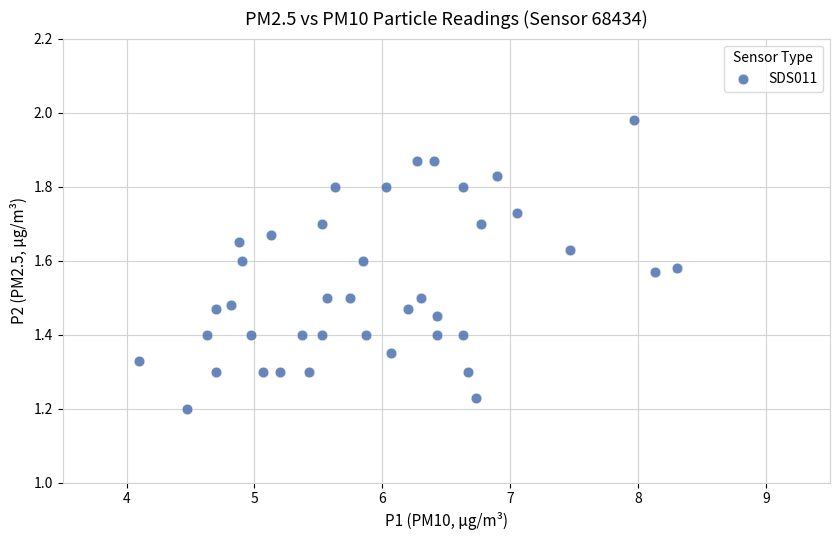

What is the range of Y values (max minus min)?

0.8